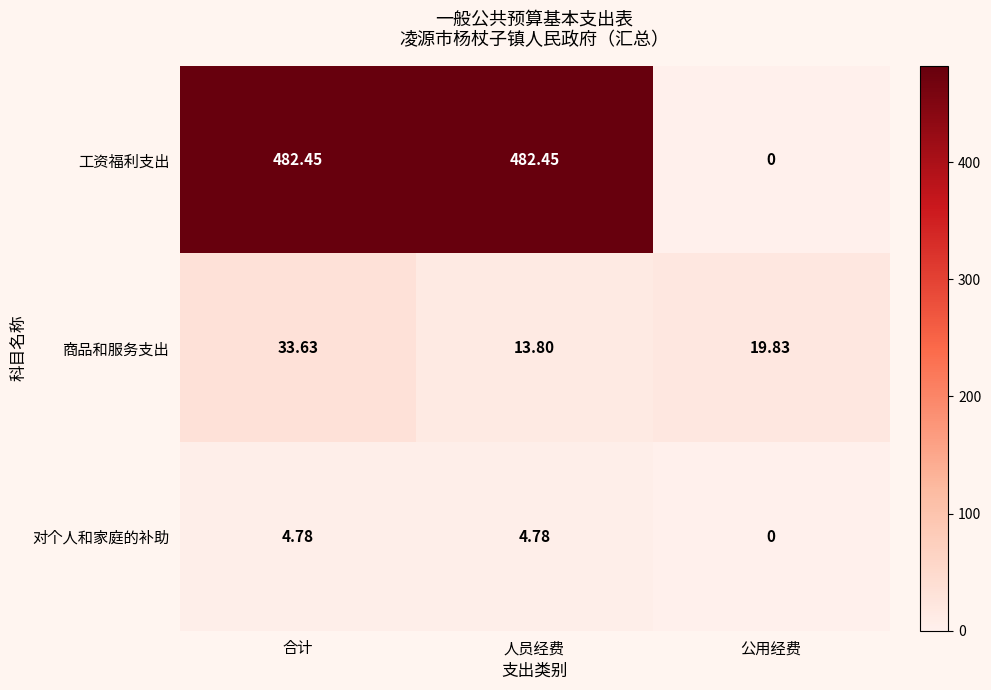

What is the total value across all series at 公用经费?

19.8